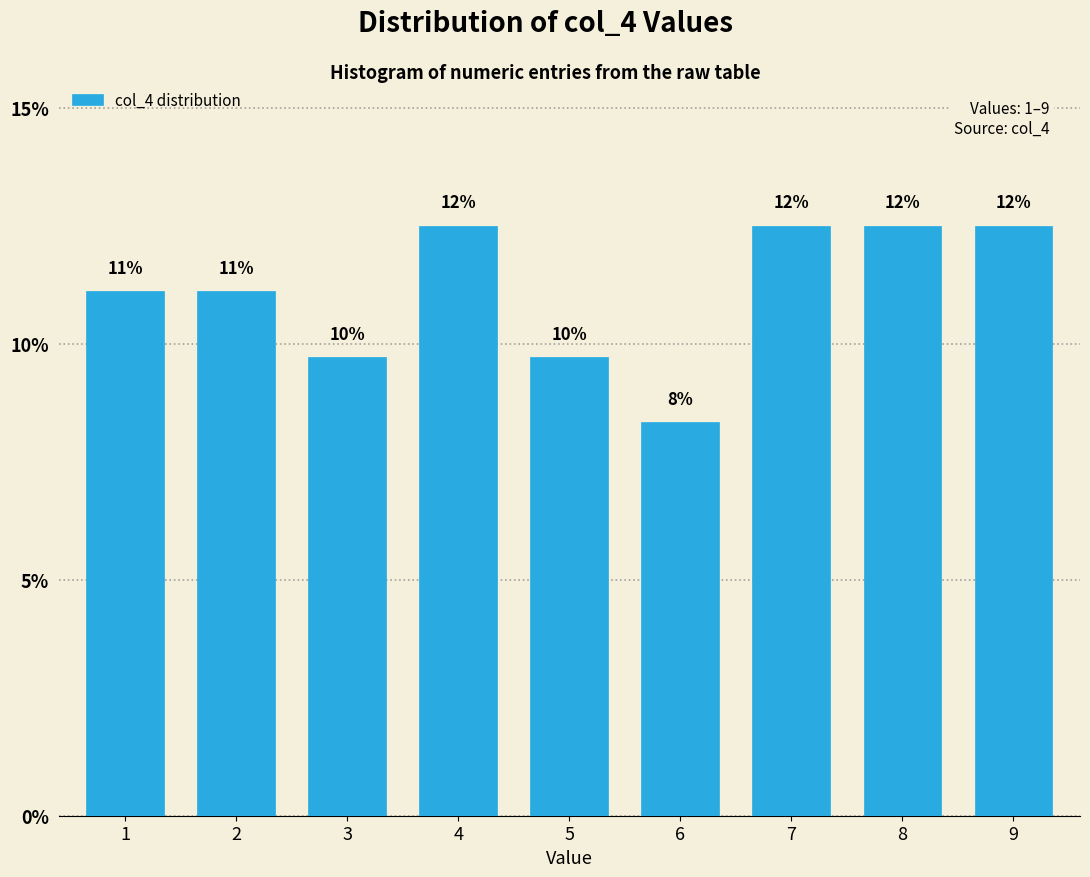

How many bars are there in total?

9